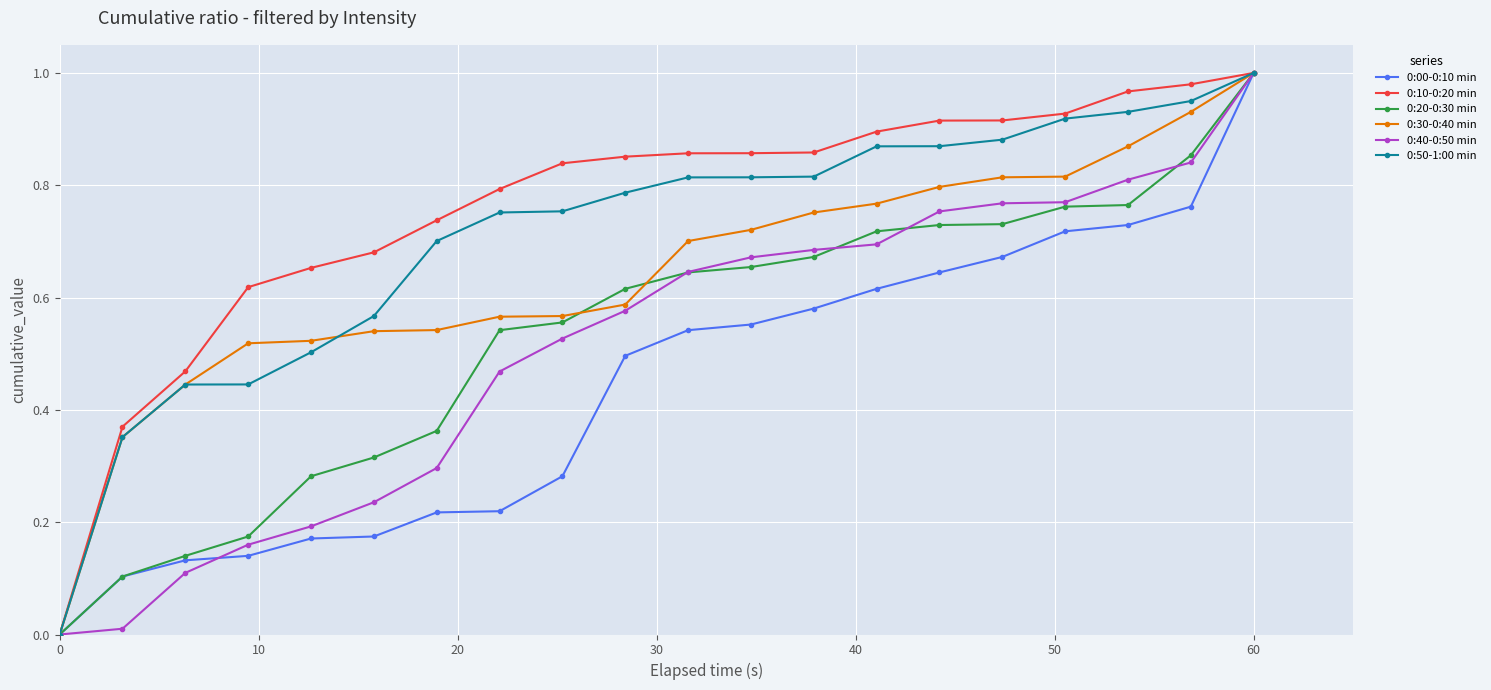

How many series are shown in this chart?

6